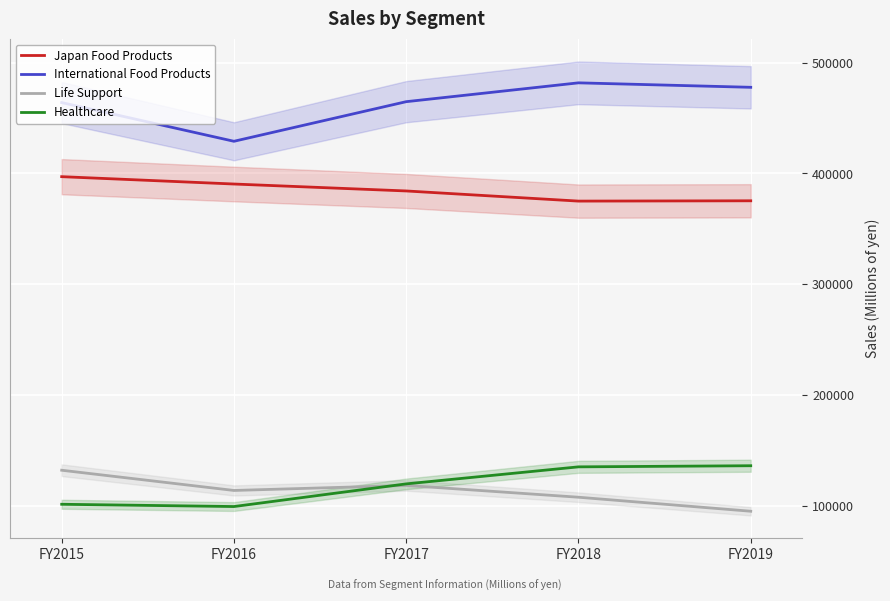

Which series has the widest spread of values?

International Food Products